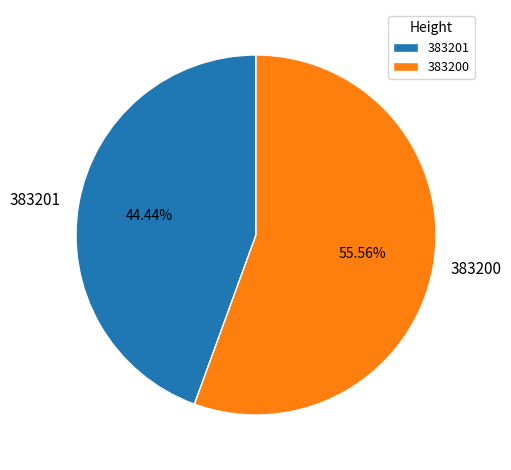

Combined, what portion of the pie is 383201 and 383200?

100.0%